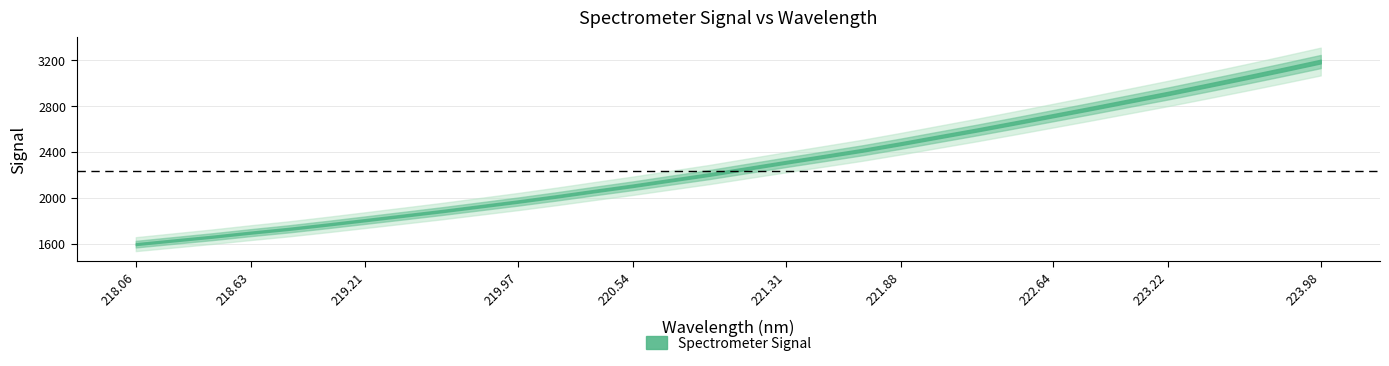

What is the maximum value shown in the chart?

3189.3